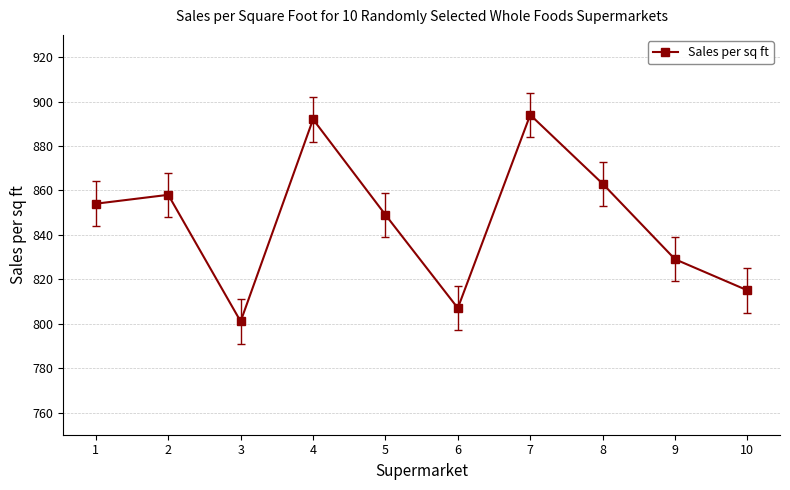

What is the change in value from 4 to 10?

-77